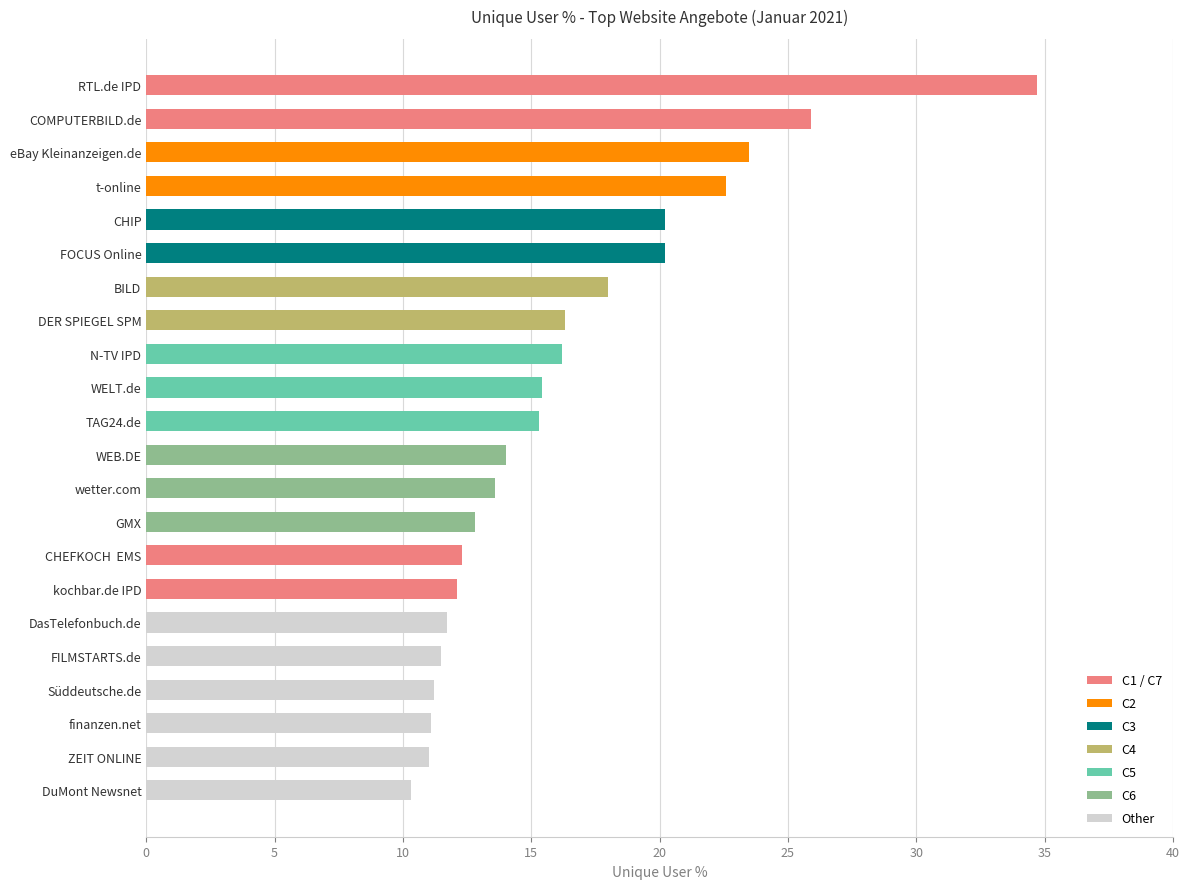

The chart shows a value of 2.3 at finanzen.net. True or false?

False